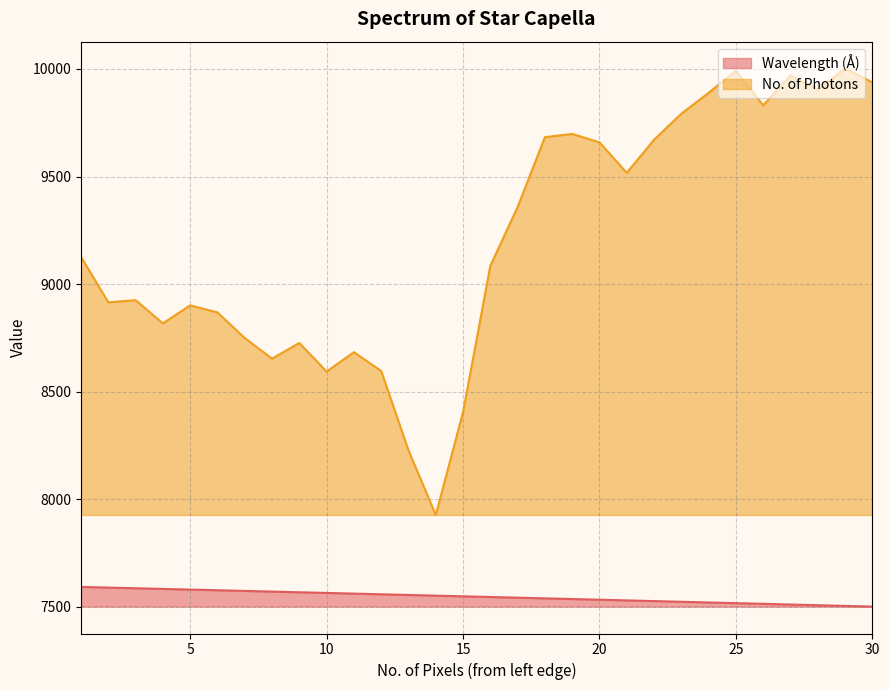

Rank the series by their average value, from lowest to highest.

Wavelength (Å), No. of Photons